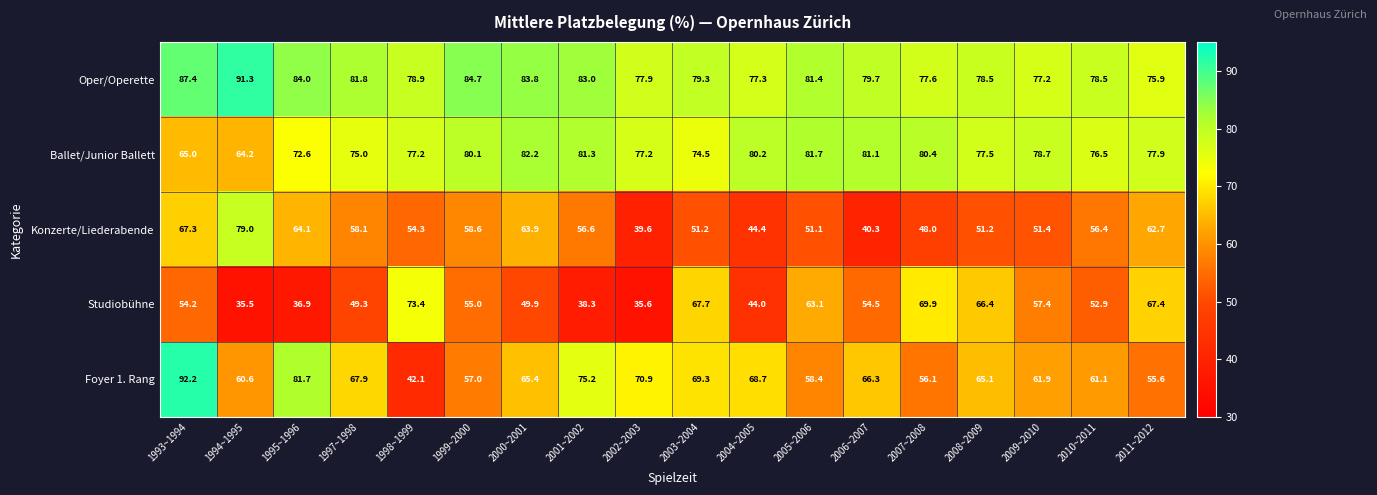

Where does the Foyer 1. Rang series first go above 65?

1993~1994